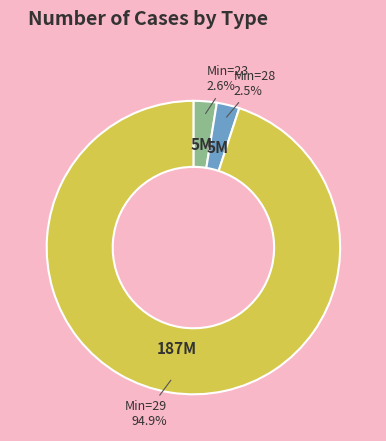

How many slices are in this pie chart?

3